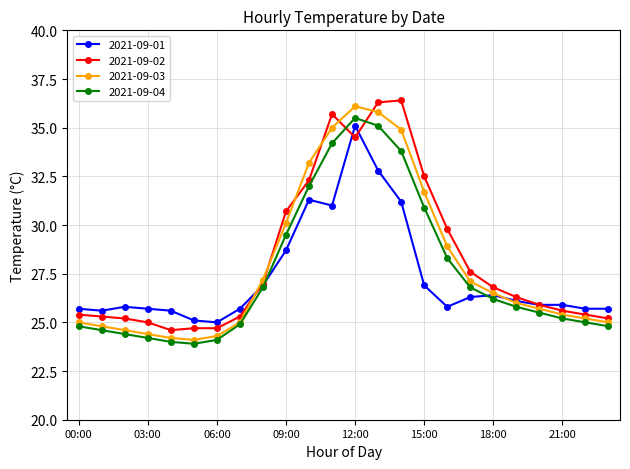

At how many categories does at least one series exceed 29?

8